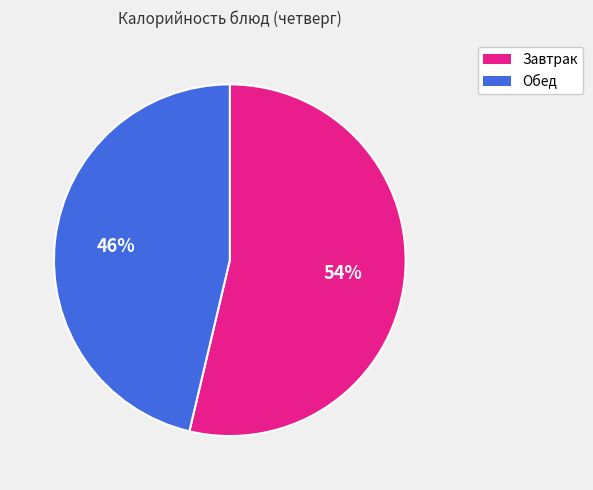

How many segments does this pie chart have?

2